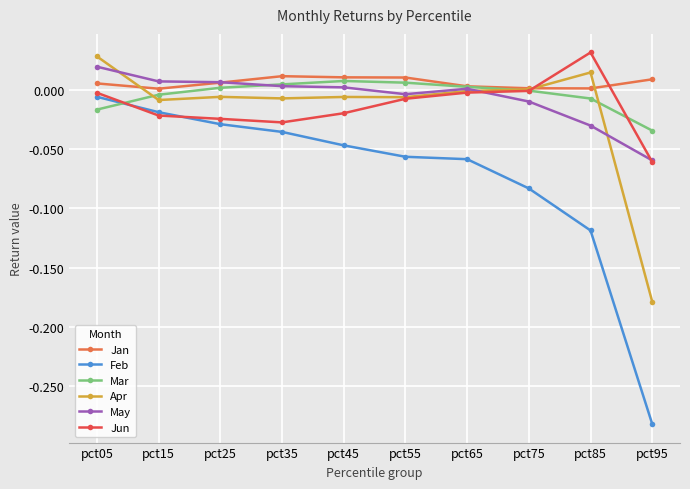

How many intersections are there between Feb and Jun?

2